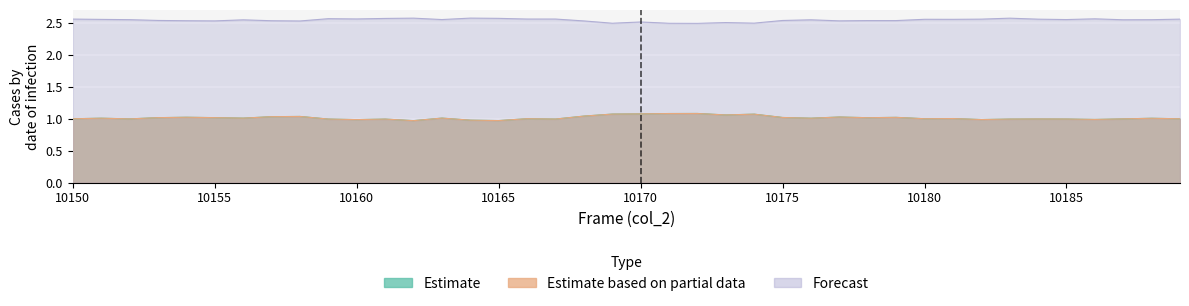

In Estimate based on partial data, how many points are higher than both neighbors (excluding endpoints)?

13